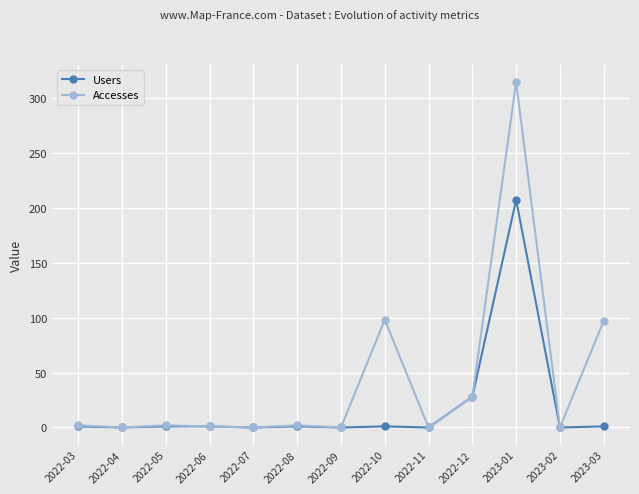

The Accesses series shows 0 at 2022-11. True or false?

True